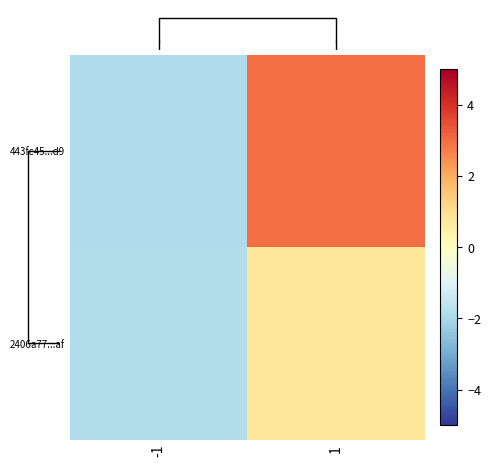

What is the minimum value shown in the chart?

-1.9